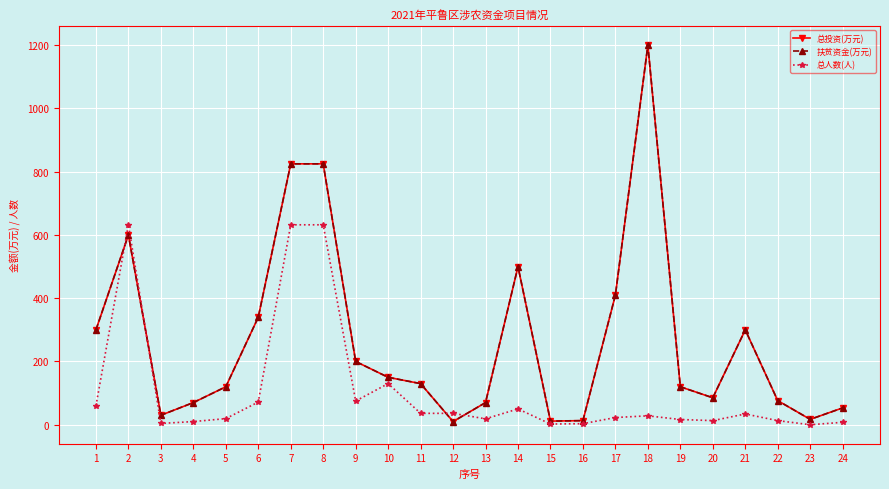

Which category has the lowest value in the 总人数(人) series?

23